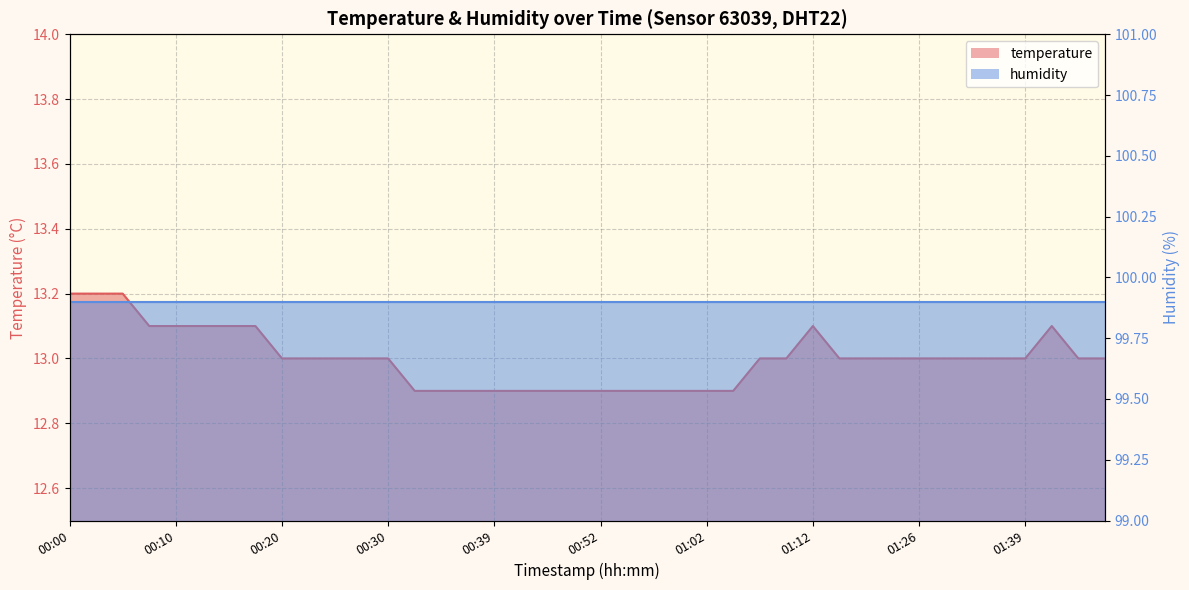

How many values exceed 13?

10